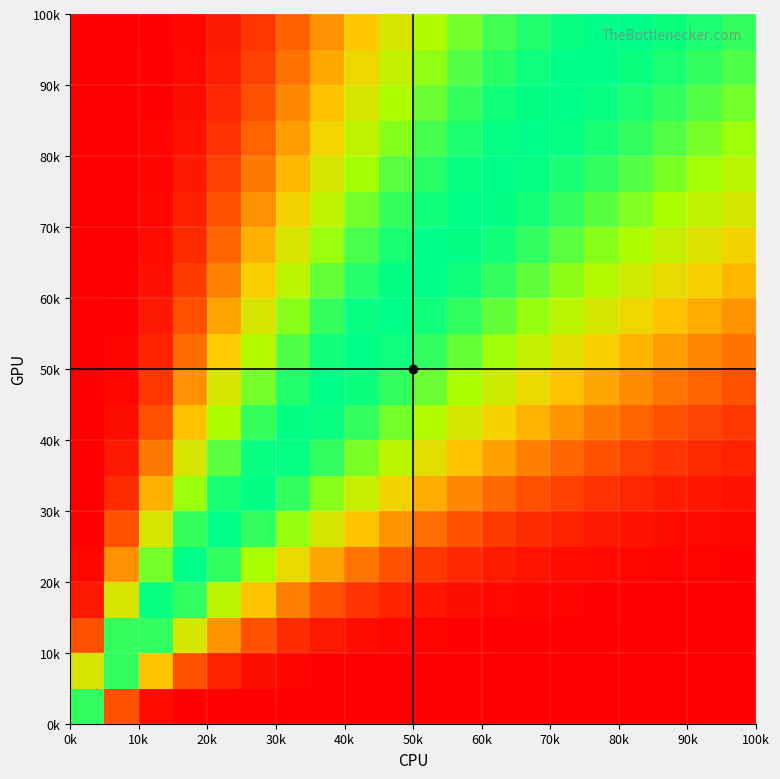

At how many categories does at least one series exceed 0?

20